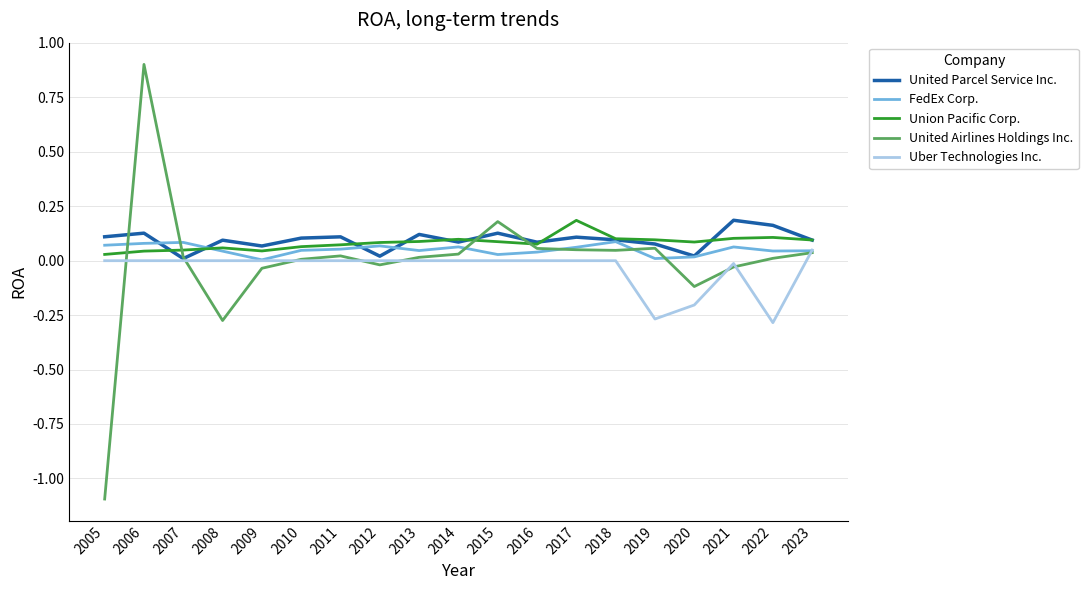

Is the value of United Parcel Service Inc. at 2006 greater than the value of Uber Technologies Inc. at 2005?

Yes